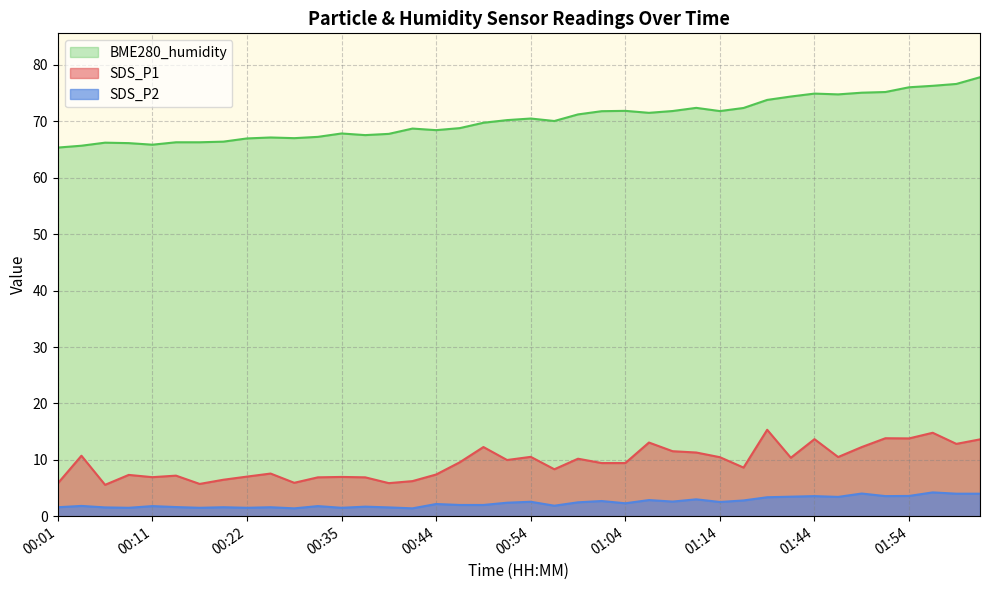

What is the label of the 13th point from the left?

00:35